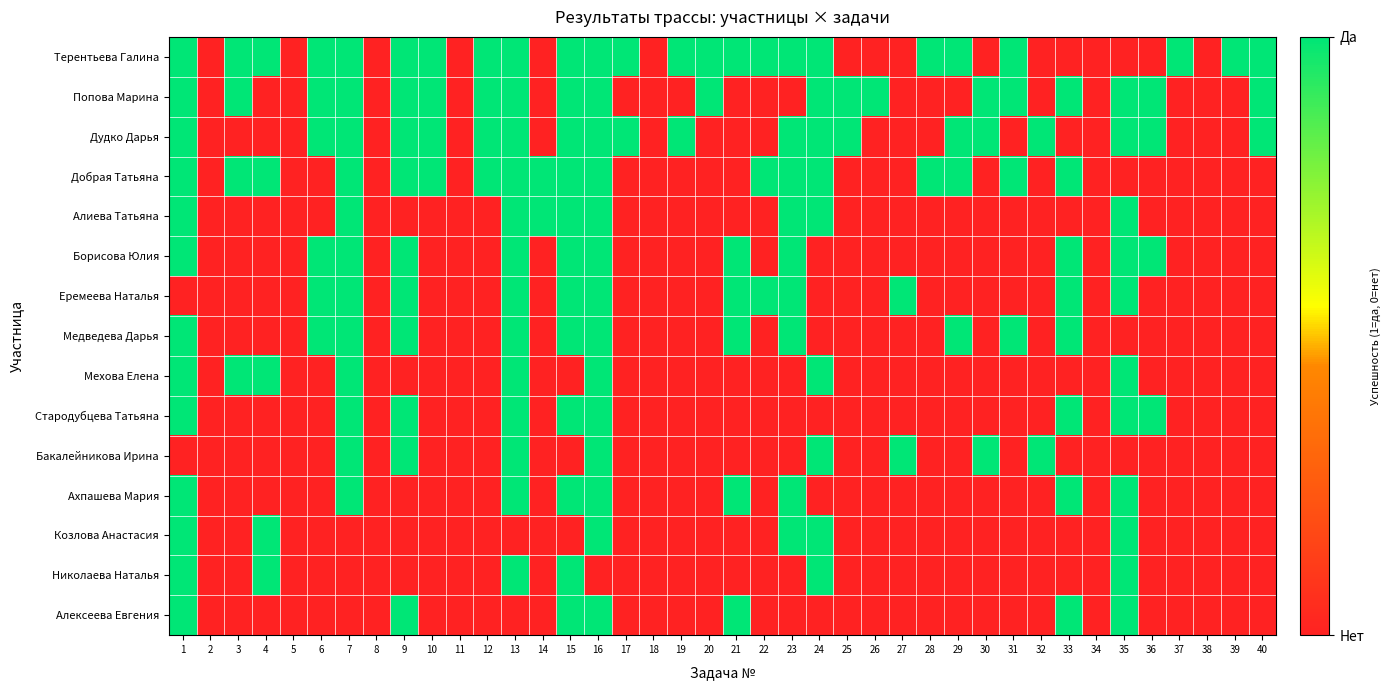

Rank the series by their maximum value, from lowest to highest.

Терентьева Галина, Попова Марина, Дудко Дарья, Добрая Татьяна, Алиева Татьяна, Борисова Юлия, Еремеева Наталья, Медведева Дарья, Мехова Елена, Стародубцева Татьяна, Бакалейникова Ирина, Ахпашева Мария, Козлова Анастасия, Николаева Наталья, Алексеева Евгения